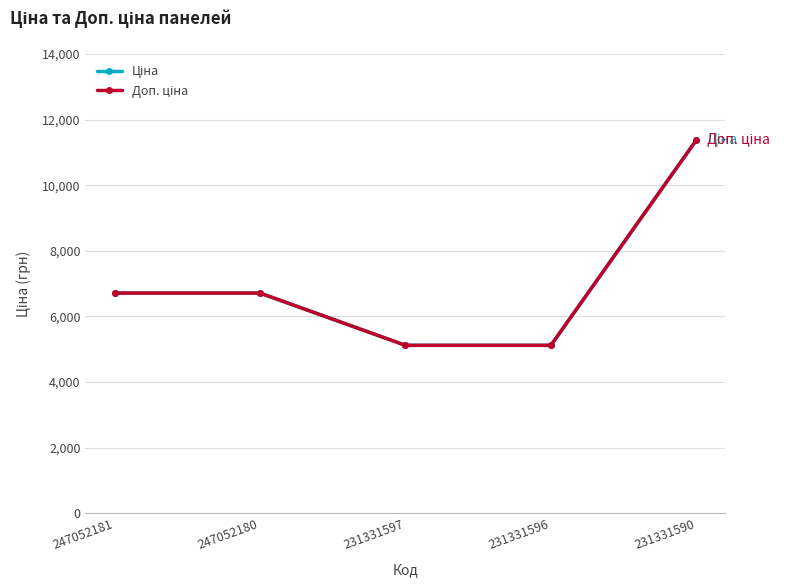

Does the chart have visible grid lines?

Yes